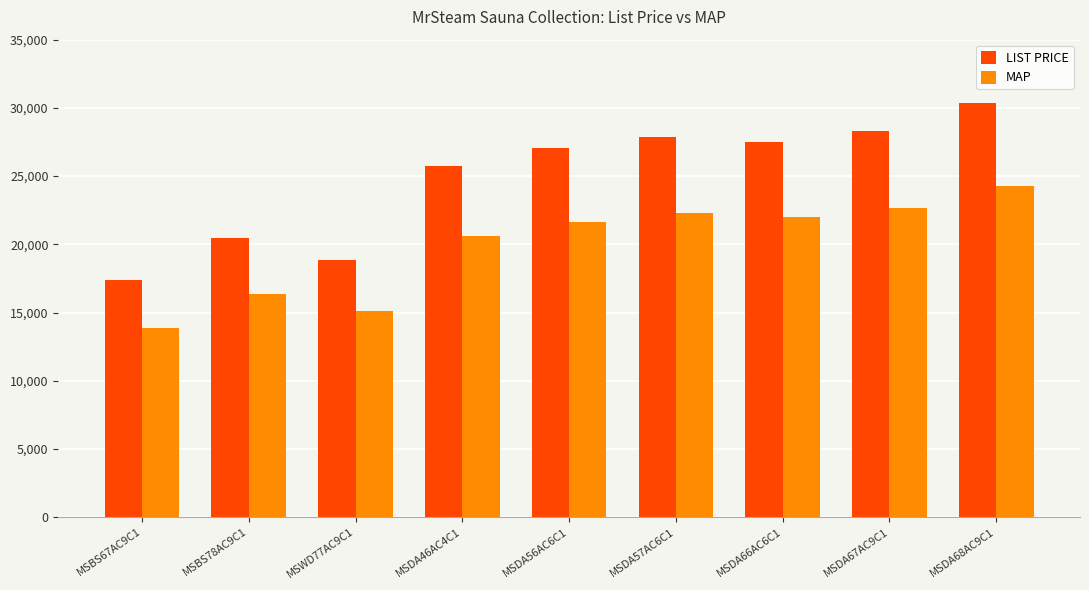

Reading right to left, list all the values displayed in this chart.

LIST PRICE: 30350	28300	27475	27850	27075	25725	18850	20450	17350
MAP: 24280	22640	21980	22280	21660	20580	15080	16360	13880